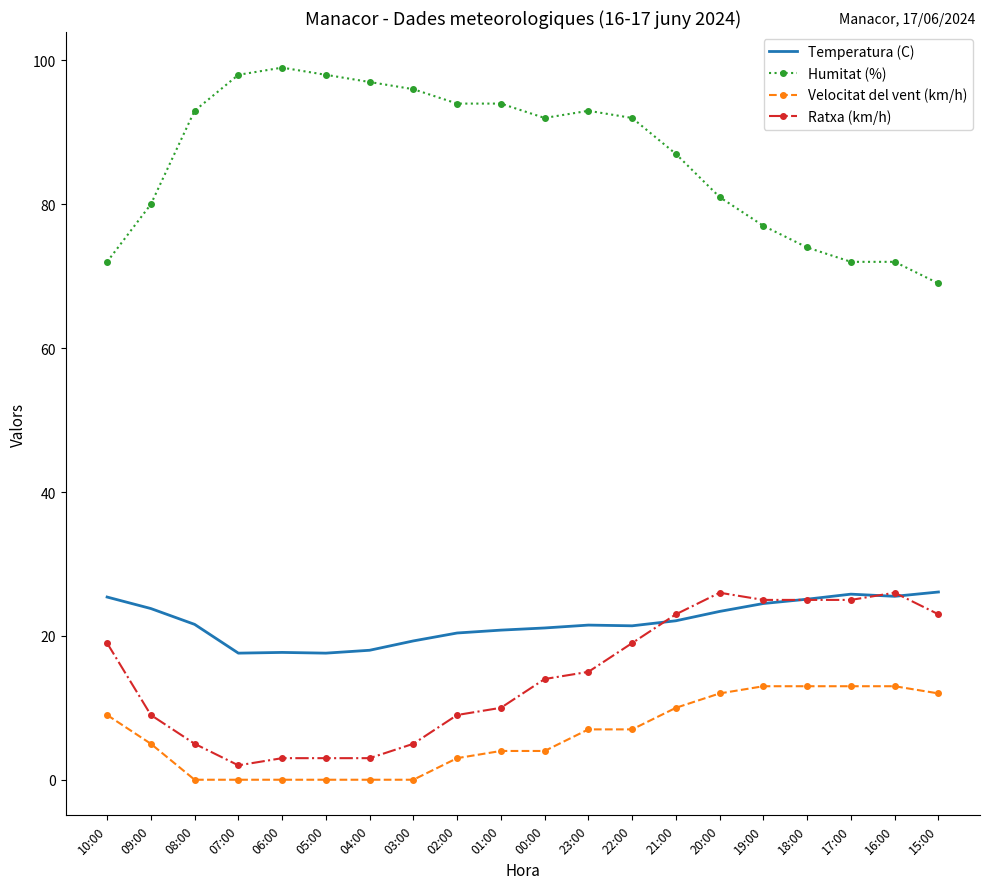

Is the value of Ratxa (km/h) at 03:00 greater than the value of Humitat (%) at 17:00?

No